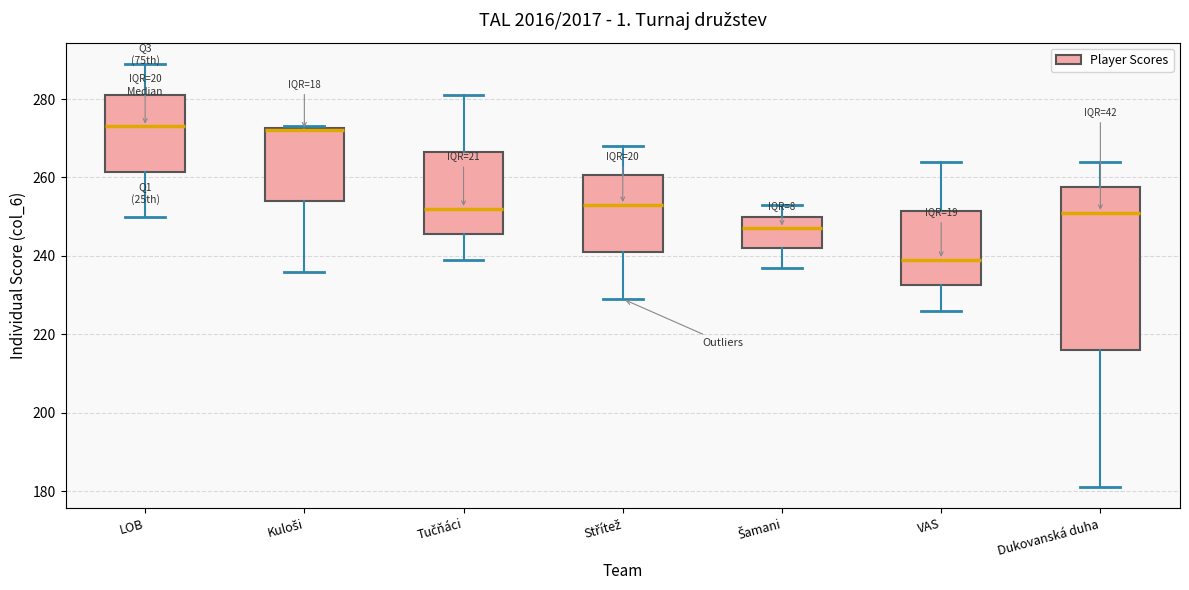

Reading left to right, transcribe this box plot: for each box, give where its median line is, the range the box spans, and where its two whiskers end, as read against the y-axis. The values are not printed on the chart, so give them approximately, as read against the axis.

LOB: median 274, box 262 to 282, whiskers 250 to 290
Kuloši: median 272, box 254 to 272, whiskers 236 to 274
Tučňáci: median 252, box 246 to 266, whiskers 240 to 282
Střítež: median 254, box 242 to 260, whiskers 230 to 268
Šamani: median 248, box 242 to 250, whiskers 238 to 254
VAS: median 240, box 232 to 252, whiskers 226 to 264
Dukovanská duha: median 252, box 216 to 258, whiskers 182 to 264